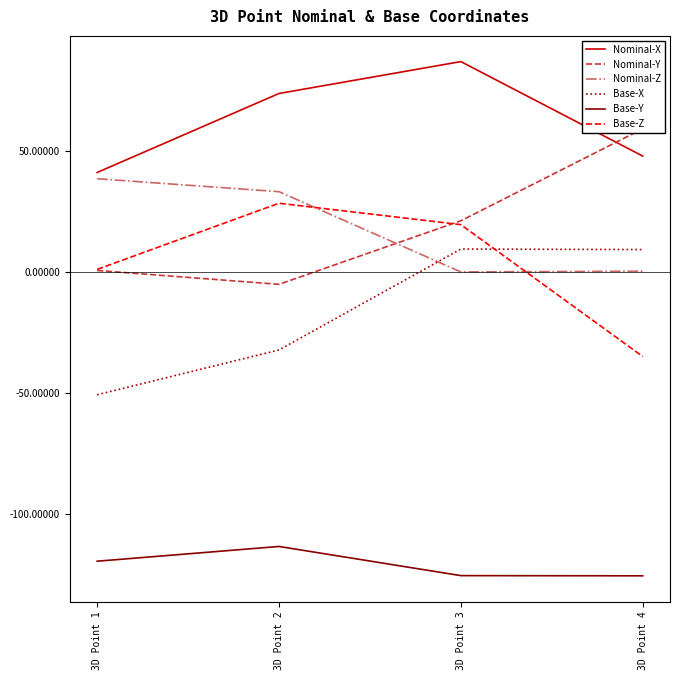

What is the value of the Nominal-Y point at the 1st from the left?

0.7